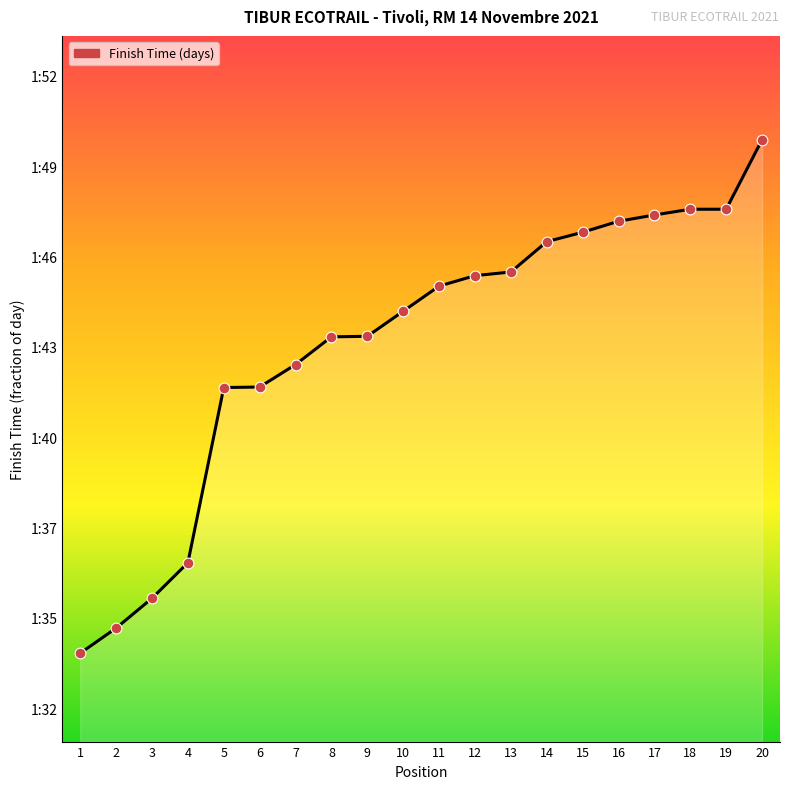

Which has a higher value, 5 or 20?

20